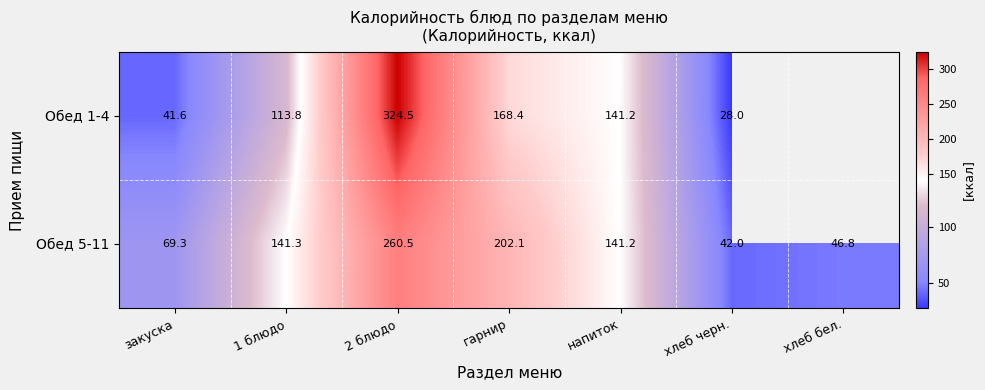

How many positive values does the row_0 series have?

6